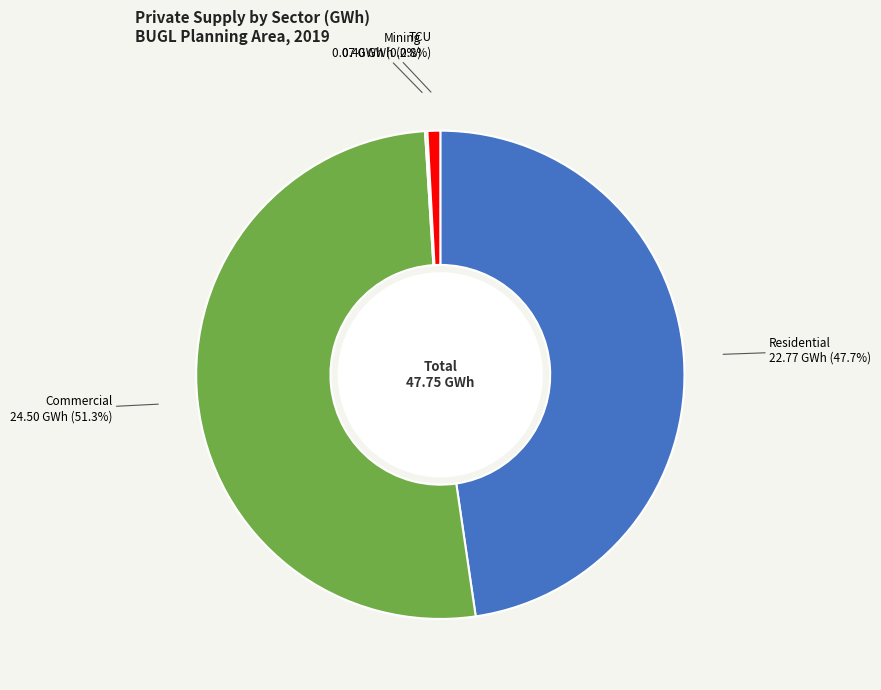

To the nearest percent, what is the difference between the TCU and Commercial slice percentages?

50%